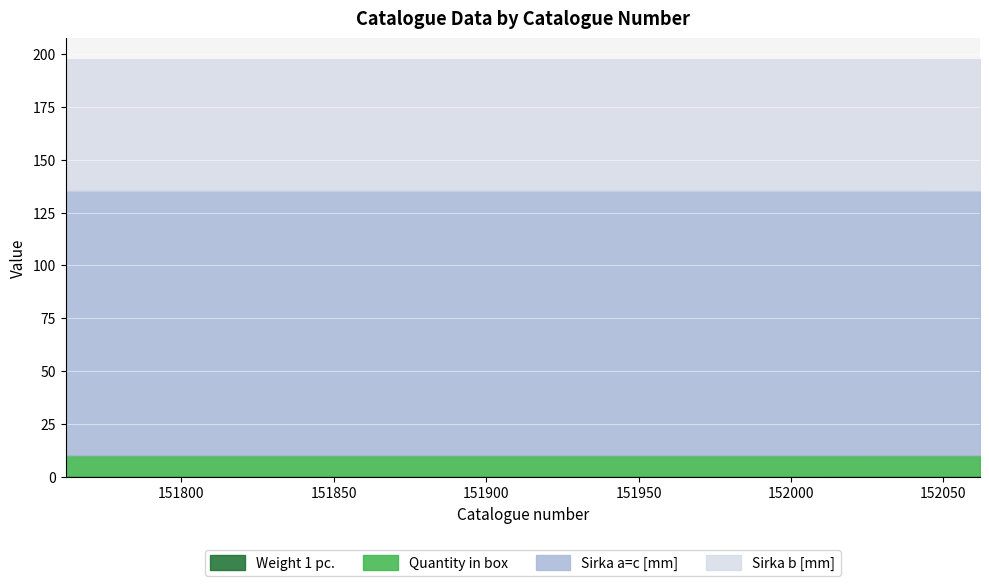

Which series changed the most between 151762 and 151962?

Weight 1 pc.